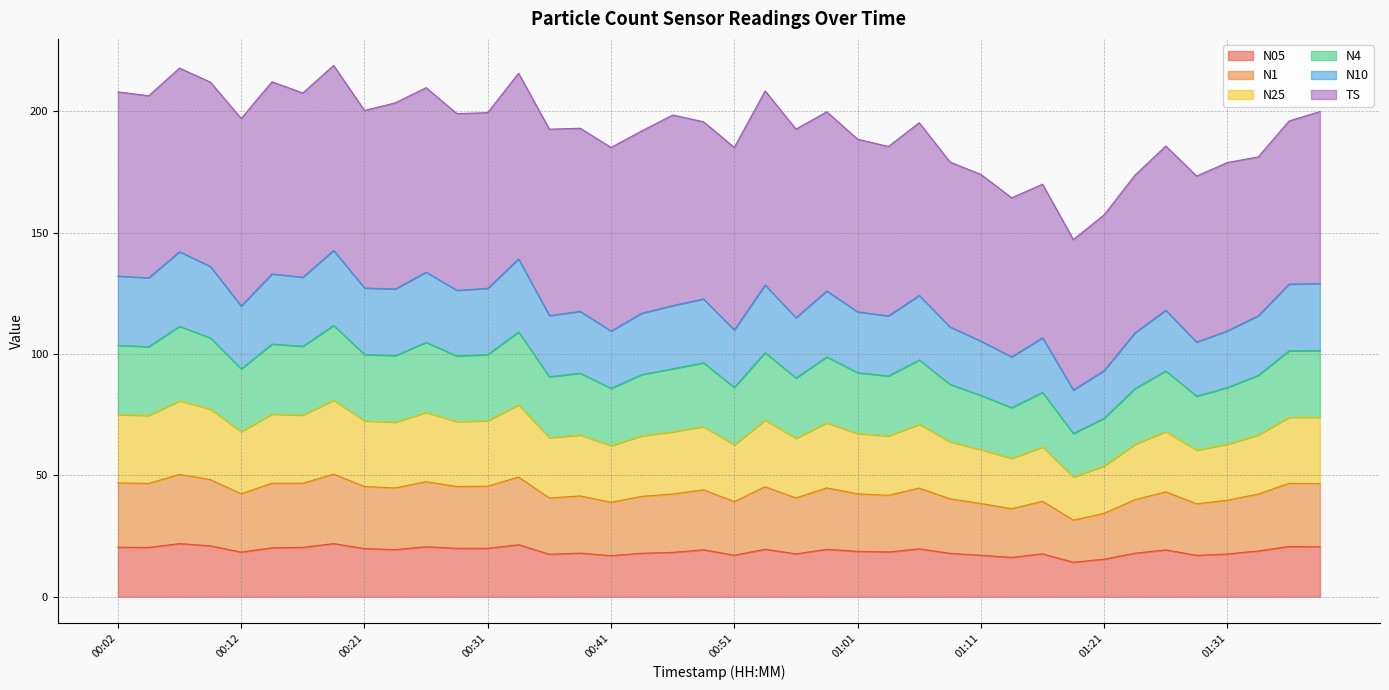

In N05, how many points are higher than both neighbors (excluding endpoints)?

12